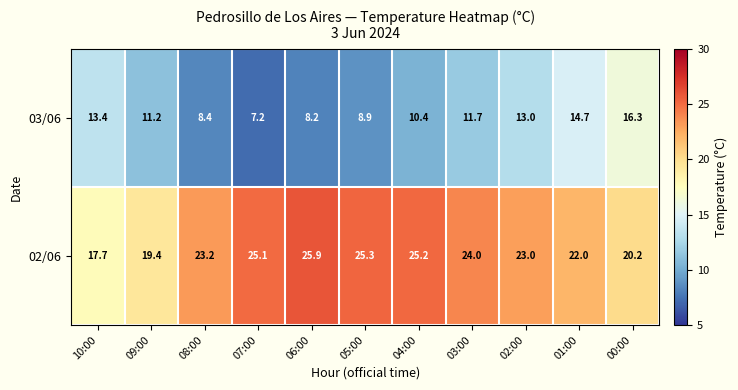

List the series in order of their peak value, highest first.

02/06, 03/06